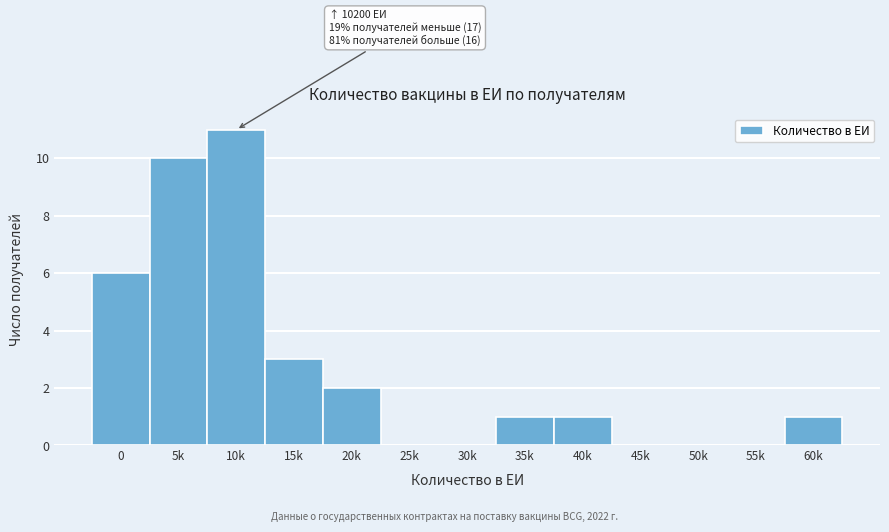

Reading right to left, extract all data points from this chart.

60k=1	55k=0	50k=0	45k=0	40k=1	35k=1	30k=0	25k=0	20k=2	15k=3	10k=11	5k=10	0=6